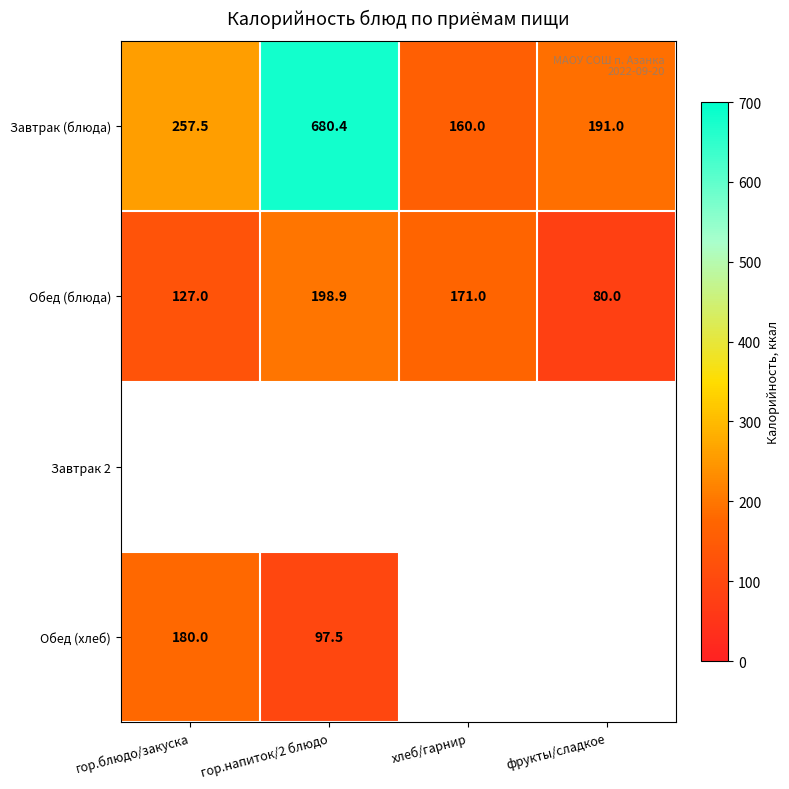

At which label is Завтрак (блюда) closest to 420?

гор.блюдо/закуска